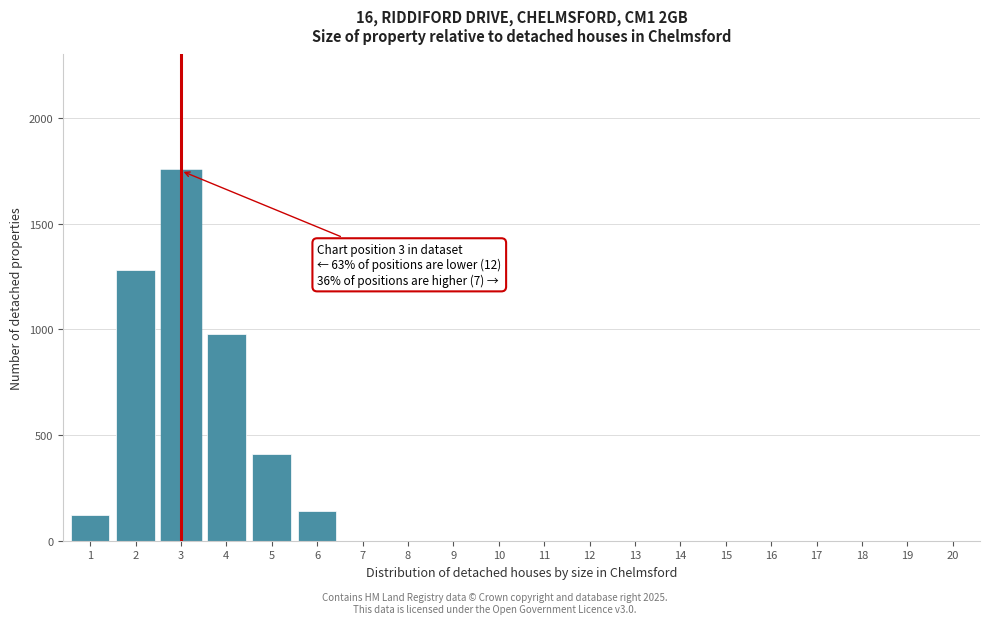

Reading right to left, what are all the values shown in this chart?

20=0	19=0	18=0	17=0	16=0	15=0	14=0	13=0	12=0	11=0	10=0	9=0	8=0	7=0	6=140	5=410	4=980	3=1750	2=1280	1=120